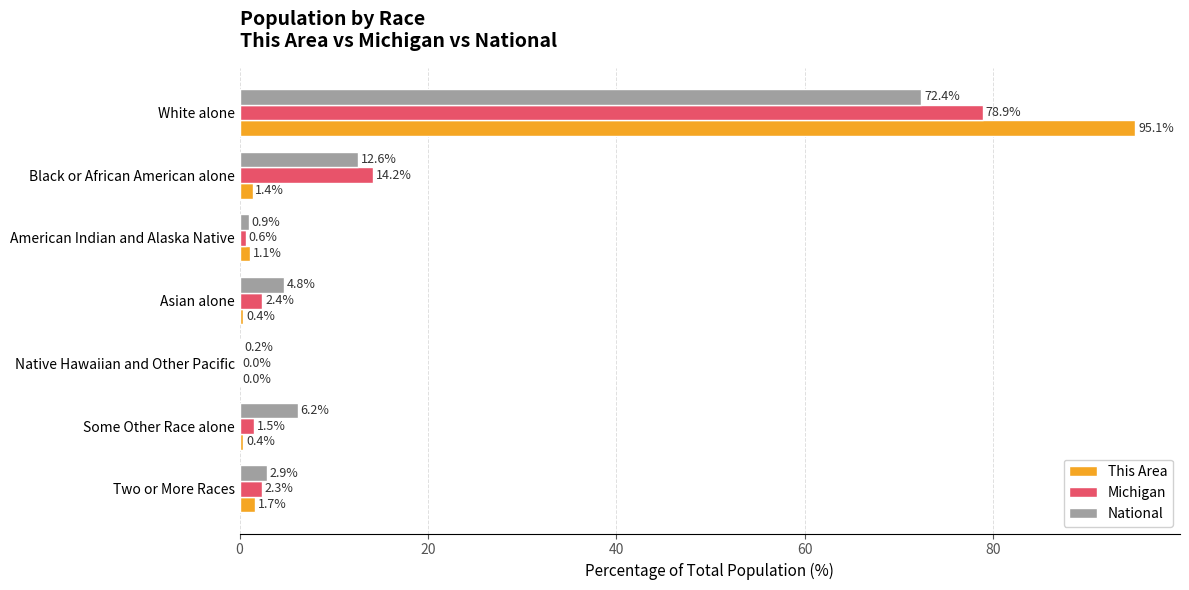

The National series shows 2.9 at Two or More Races. True or false?

True